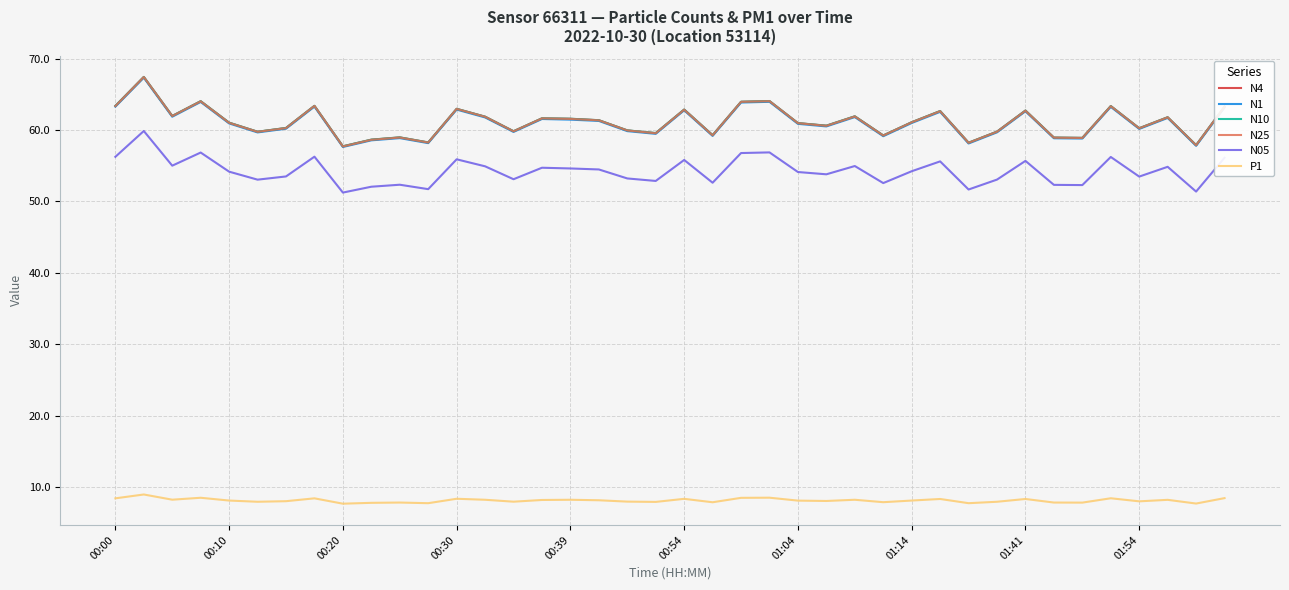

What is the difference between the maximum and minimum values in the N25 series?

9.7